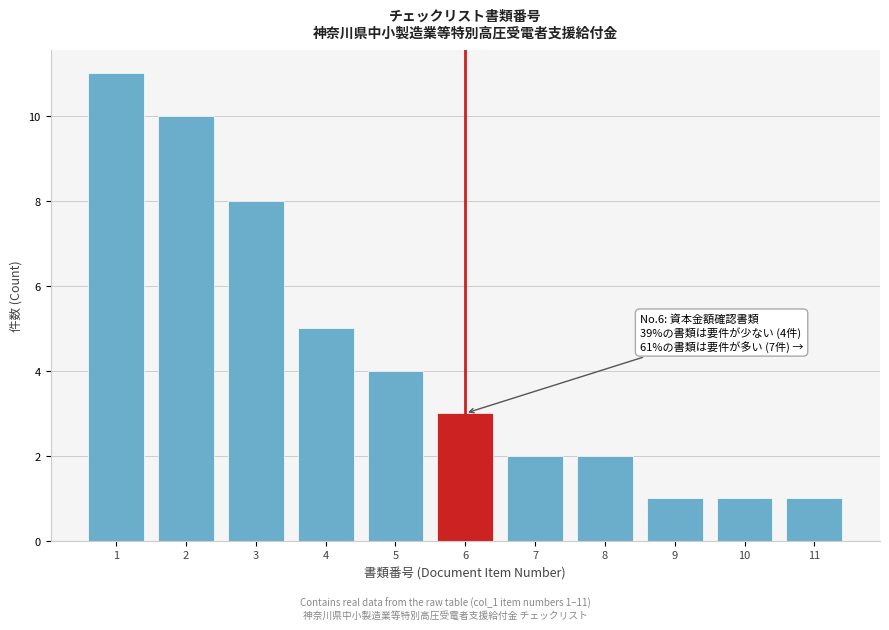

Reading right to left, list all the values displayed in this chart.

1	1	1	2	2	3	4	5	8	10	11